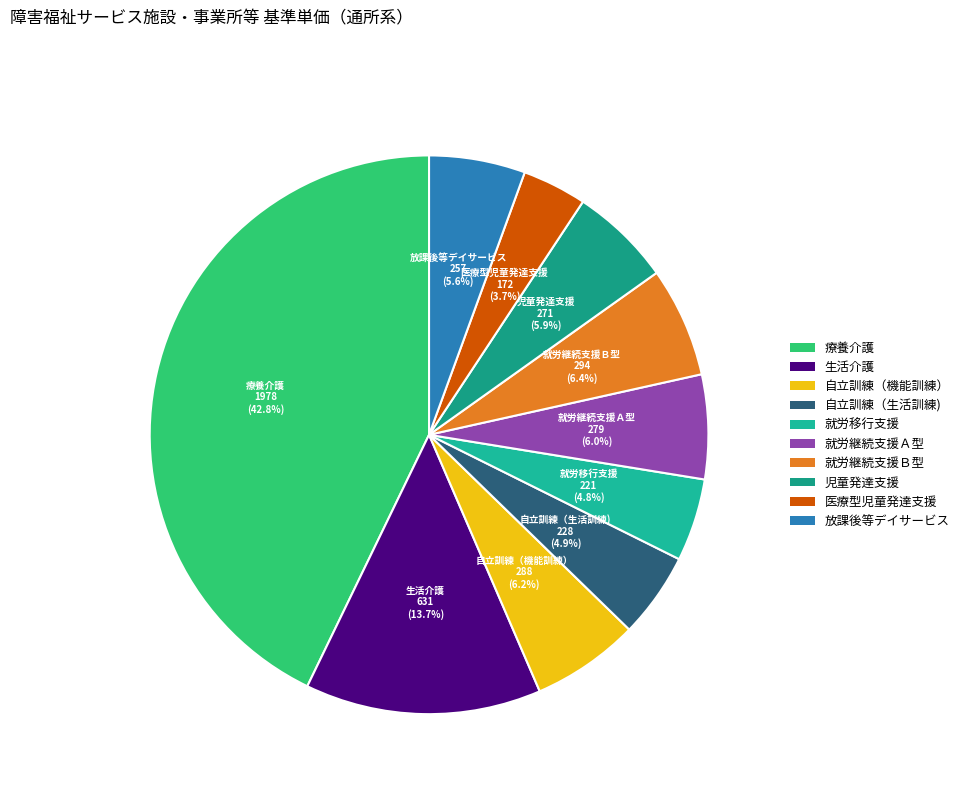

What is the largest slice in the pie chart?

療養介護